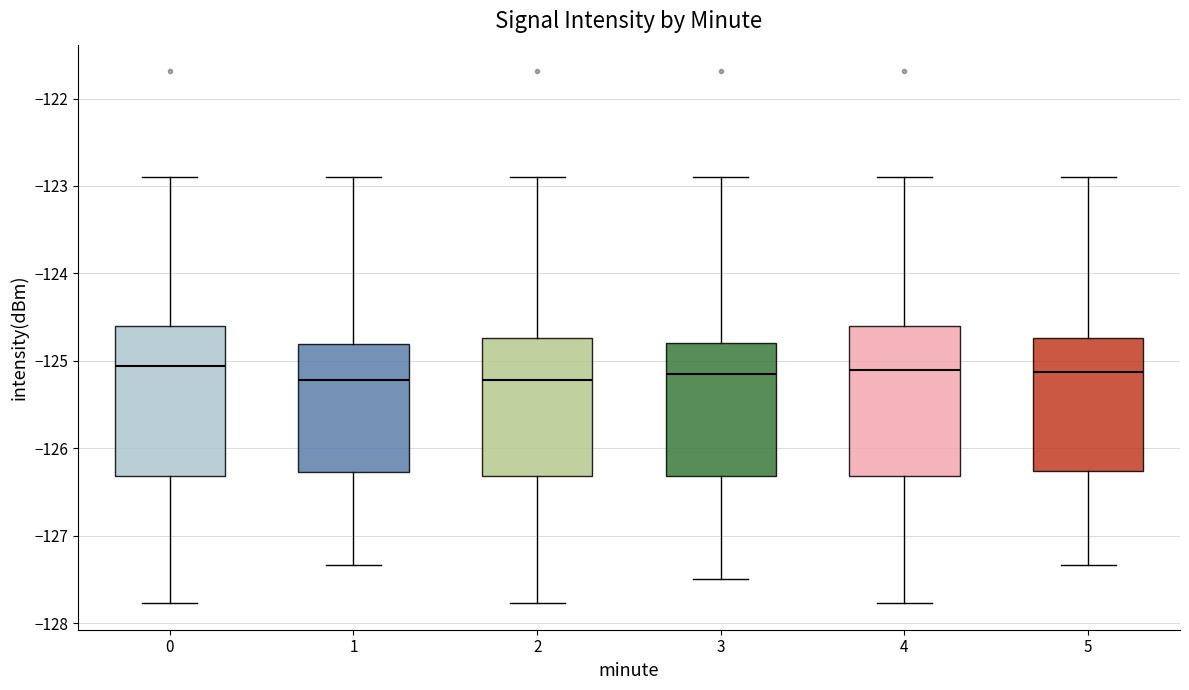

Reading left to right, transcribe this box plot: for each box, give where its median line is, the range the box spans, and where its two whiskers end, as read against the y-axis. The values are not printed on the chart, so give them approximately, as read against the axis.

0: median -125.1, box -126.3 to -124.6, whiskers -127.8 to -122.9
1: median -125.2, box -126.3 to -124.8, whiskers -127.3 to -122.9
2: median -125.2, box -126.3 to -124.7, whiskers -127.8 to -122.9
3: median -125.2, box -126.3 to -124.8, whiskers -127.5 to -122.9
4: median -125.1, box -126.3 to -124.6, whiskers -127.8 to -122.9
5: median -125.1, box -126.3 to -124.7, whiskers -127.3 to -122.9